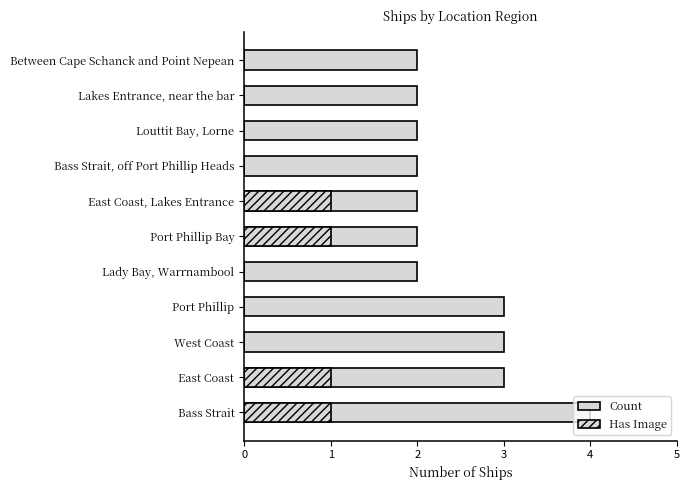

Which series has the widest spread of values?

Count